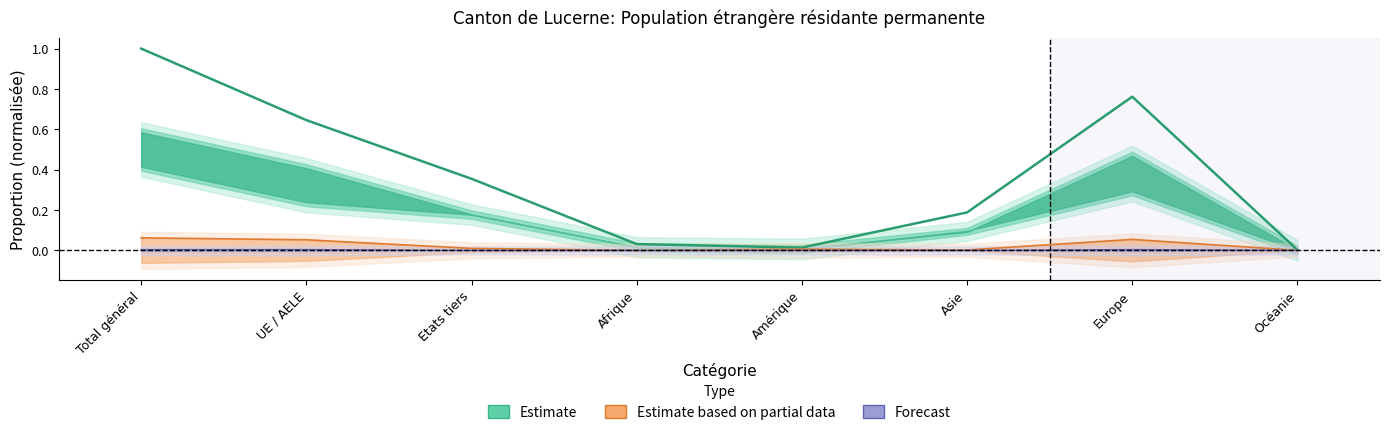

True or false: Permis de courte durée (L) Total has a value of 0.0 at Afrique.

True